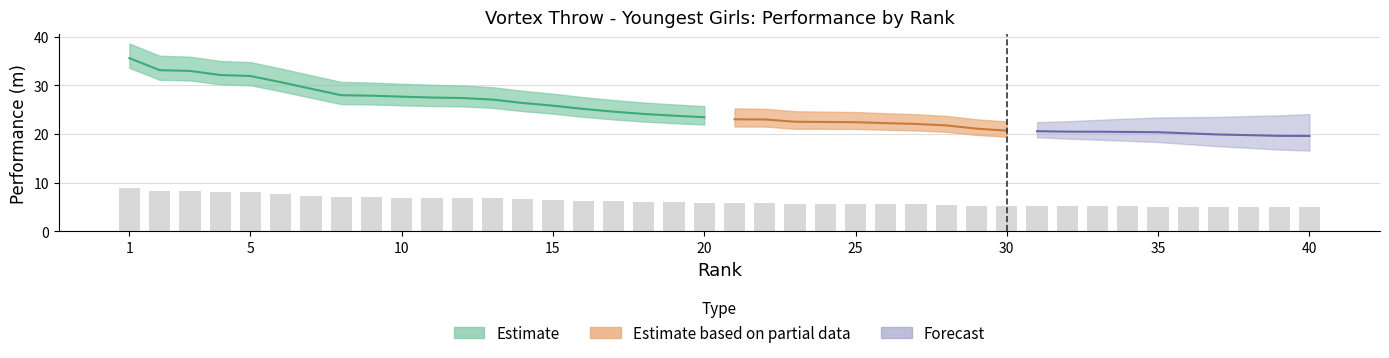

What is the value of the top_rank bar at the 6th from the left?

30.6